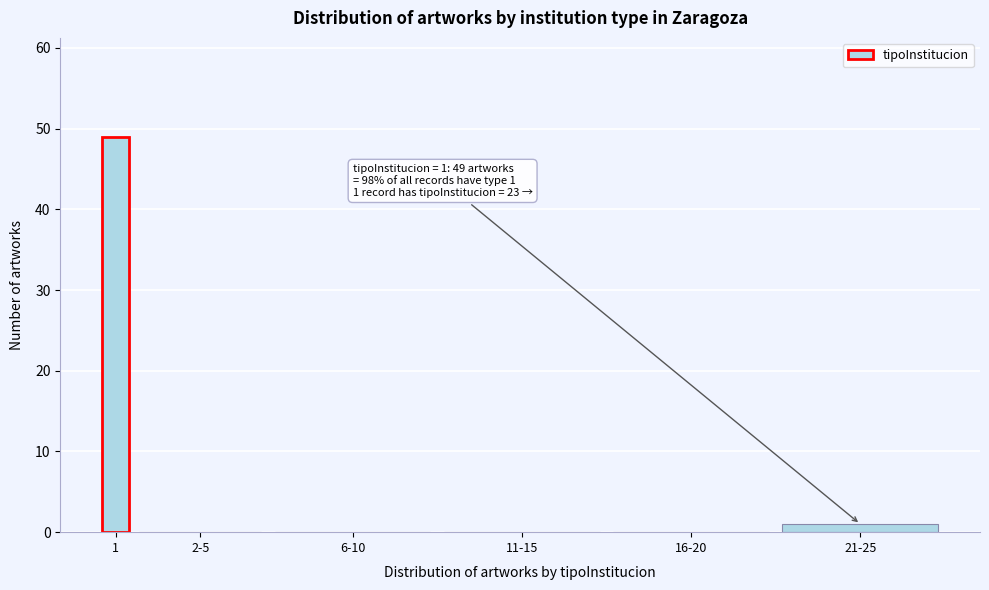

Reading left to right, extract all data points from this chart.

1=49	2-5=0	6-10=0	11-15=0	16-20=0	21-25=1